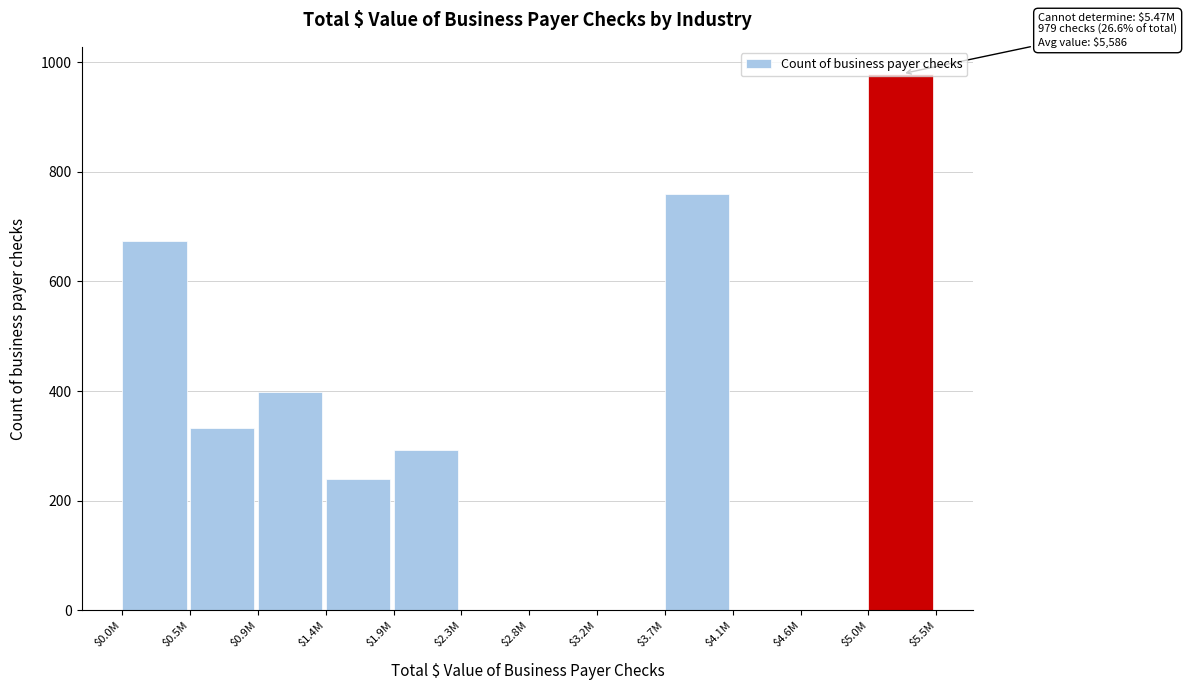

What is the greatest value displayed?

979